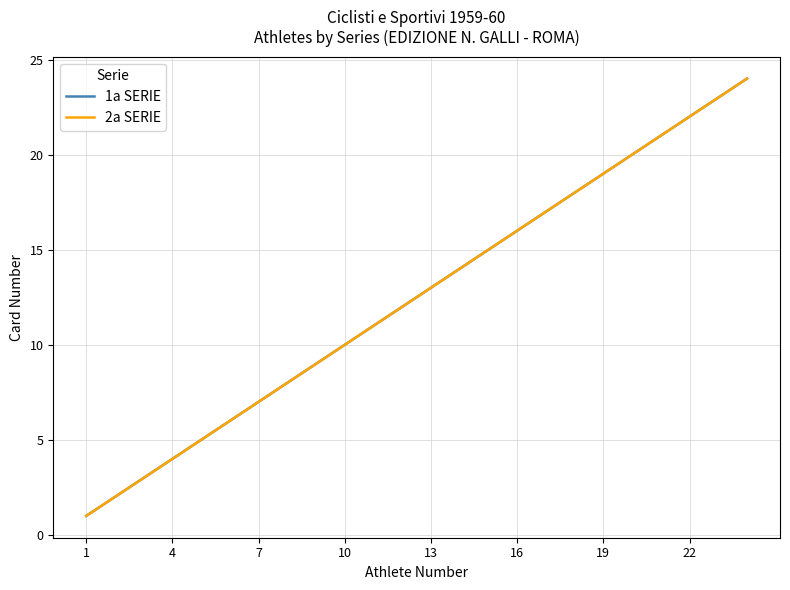

Does the chart display data point markers on the line(s)?

No